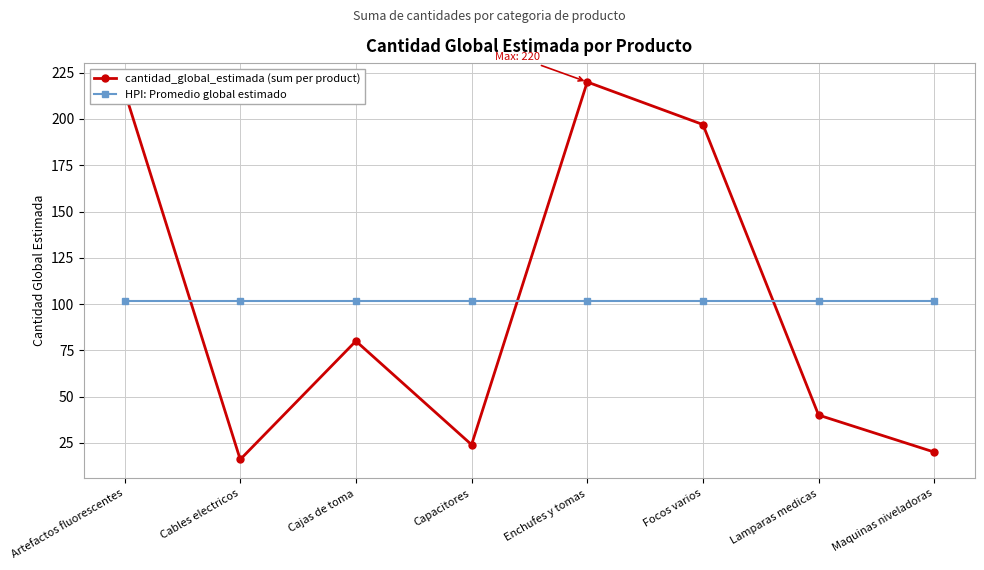

How many lines are shown in the chart?

2